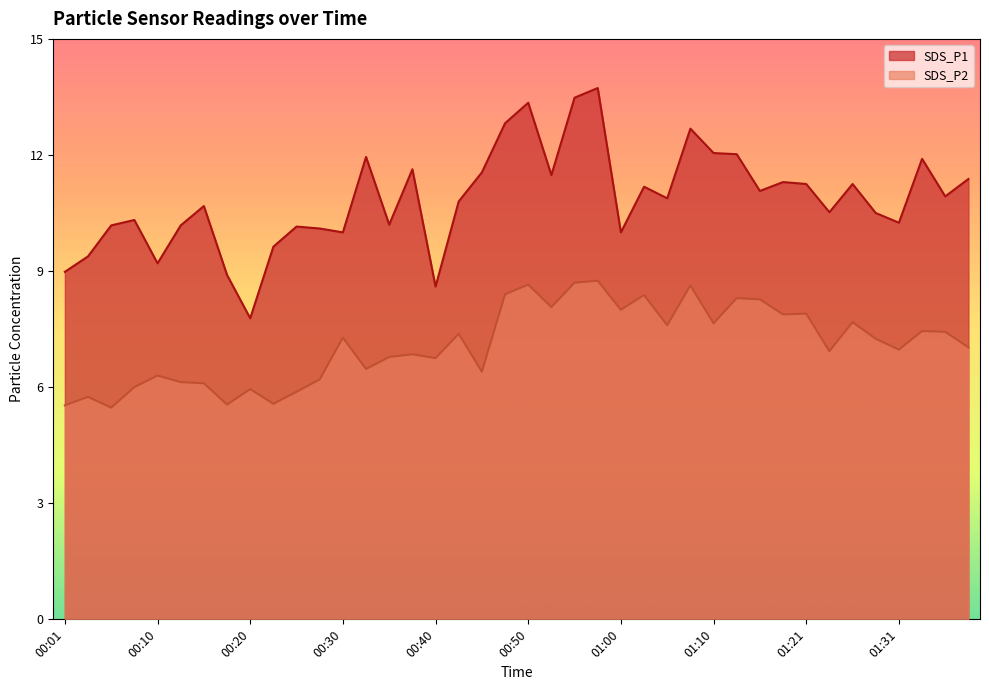

True or false: SDS_P1 and SDS_P2 intersect in this chart.

False